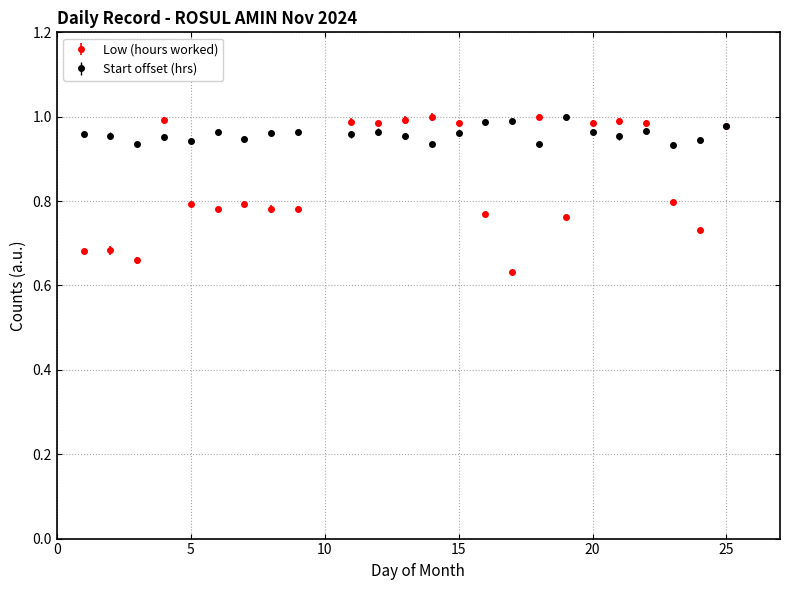

Which series has the largest total across all categories?

Start offset (hrs)